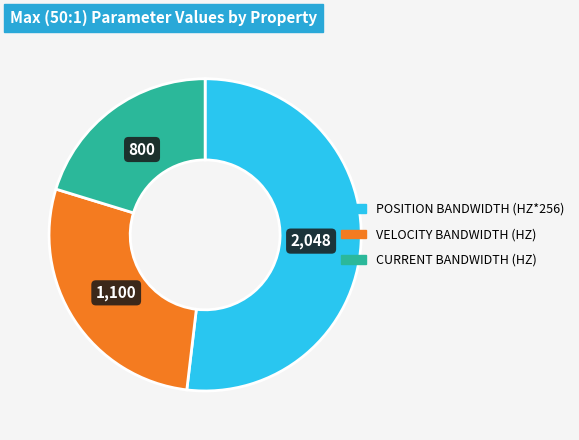

Is there any slice that represents more than half of the pie?

Yes